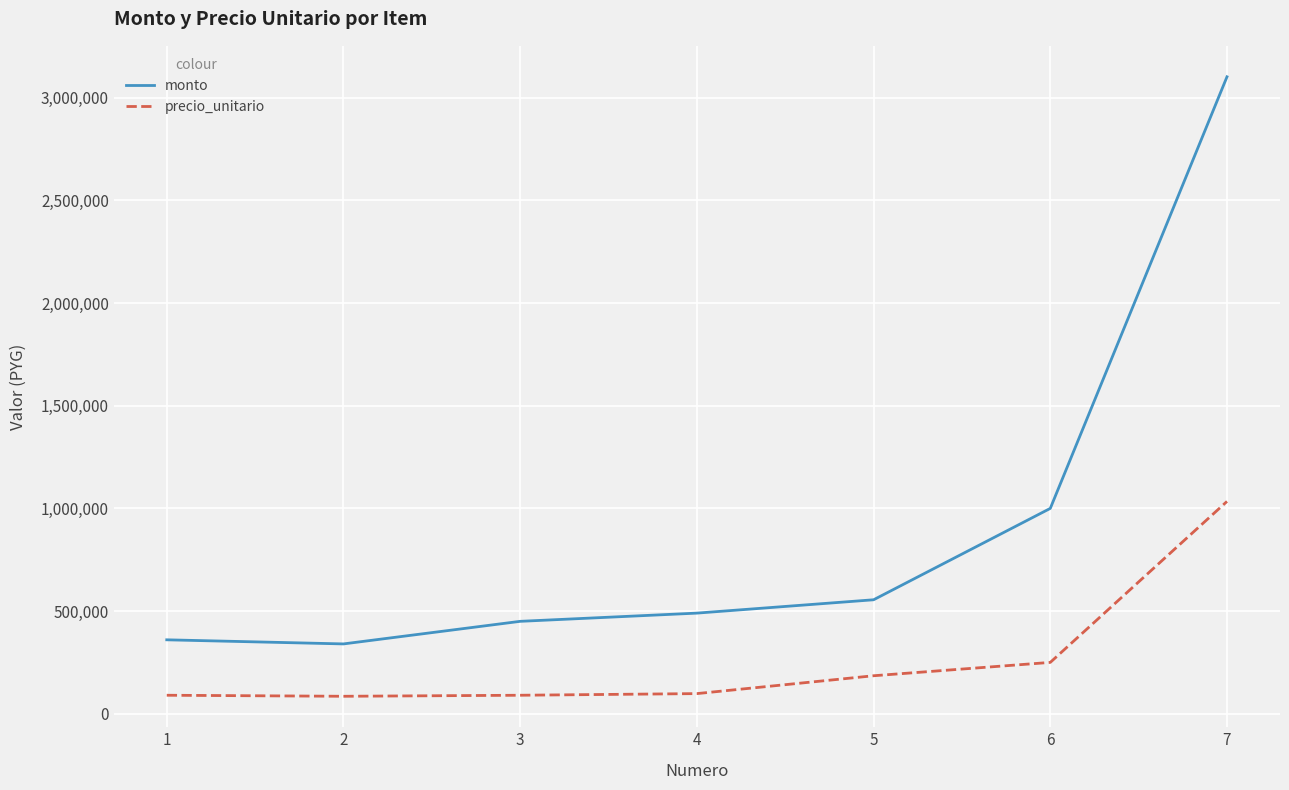

True or false: monto and precio_unitario cross at least once.

False